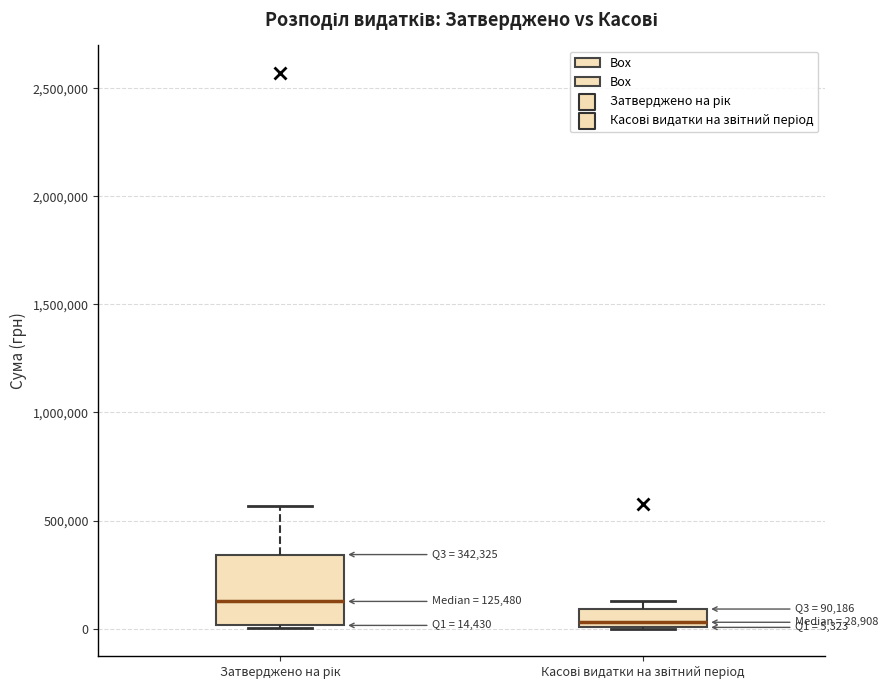

Which box has the lowest median line?

Касові видатки на звітний період